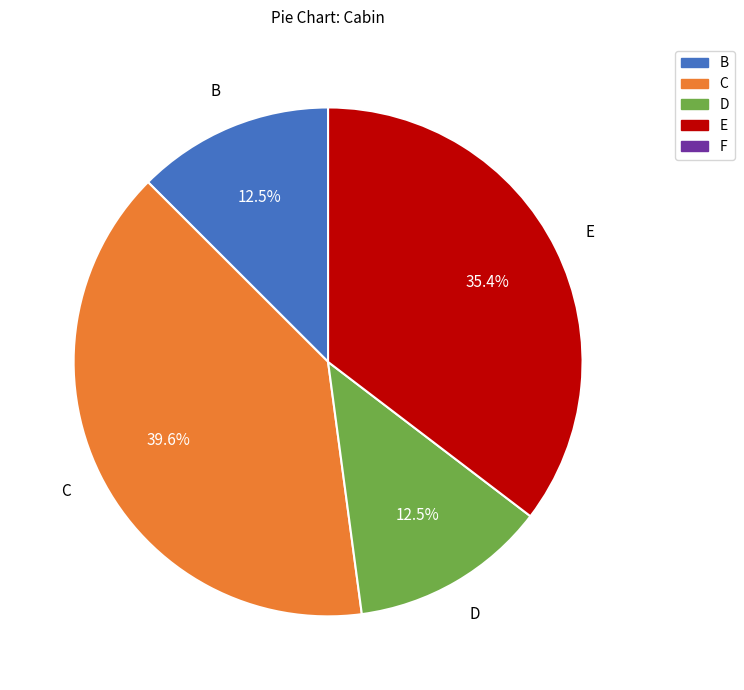

Does any single category account for the majority?

No